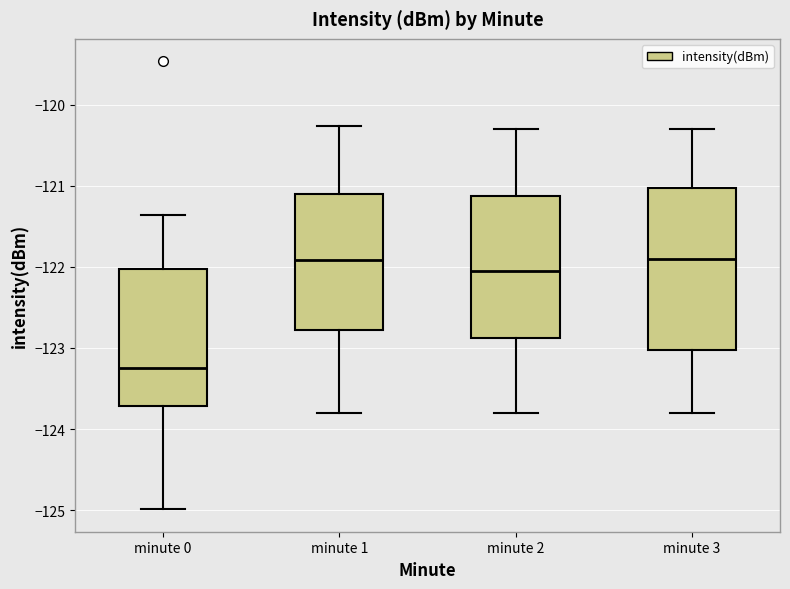

Reading left to right, transcribe this box plot: for each box, give where its median line is, the range the box spans, and where its two whiskers end, as read against the y-axis. The values are not printed on the chart, so give them approximately, as read against the axis.

minute 0: median -123.2, box -123.7 to -122.0, whiskers -125.0 to -121.4
minute 1: median -121.9, box -122.8 to -121.1, whiskers -123.8 to -120.3
minute 2: median -122.0, box -122.9 to -121.1, whiskers -123.8 to -120.3
minute 3: median -121.9, box -123.0 to -121.0, whiskers -123.8 to -120.3